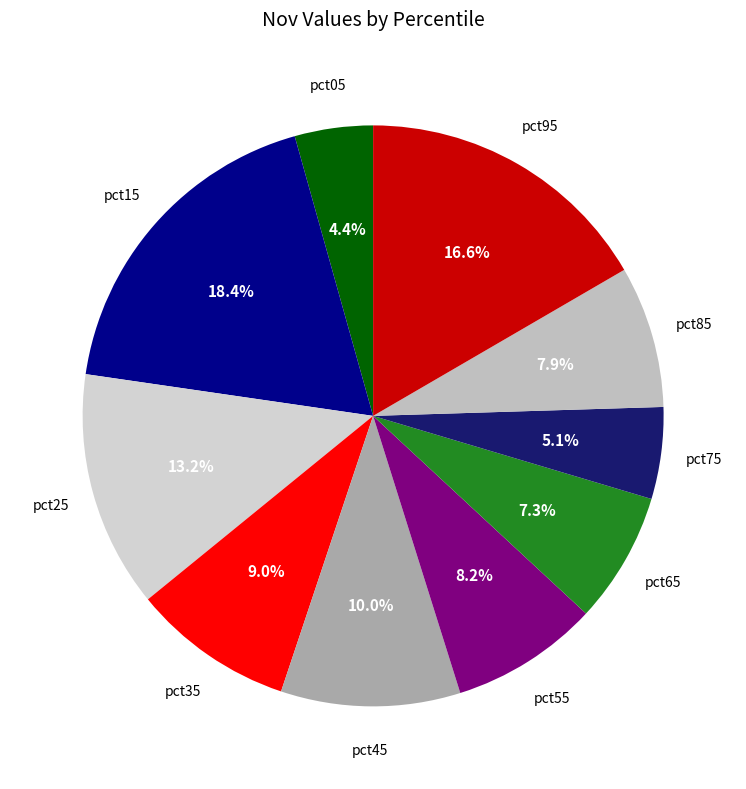

Count the number of slices in the pie.

10